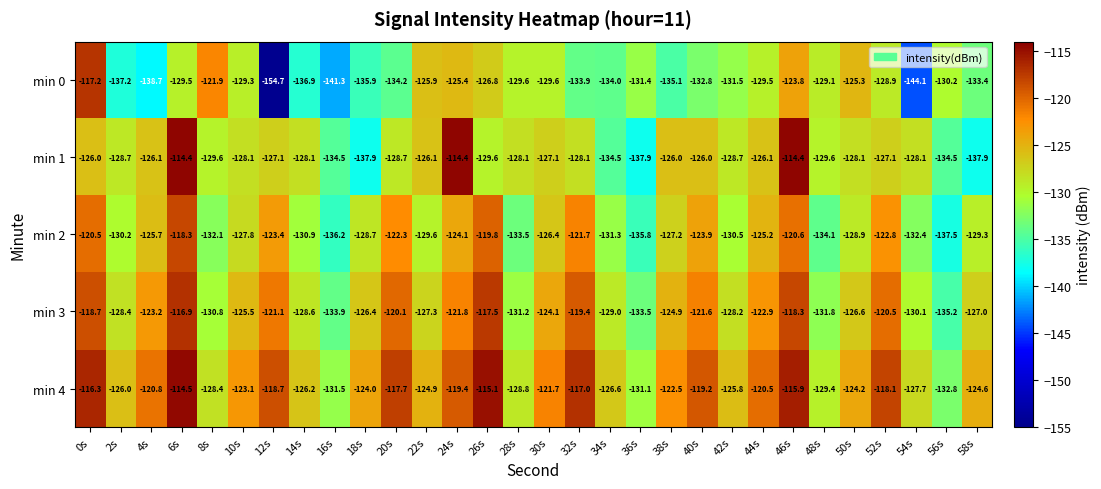

List the series in order of their peak value, lowest first.

min 2, min 0, min 3, min 4, min 1